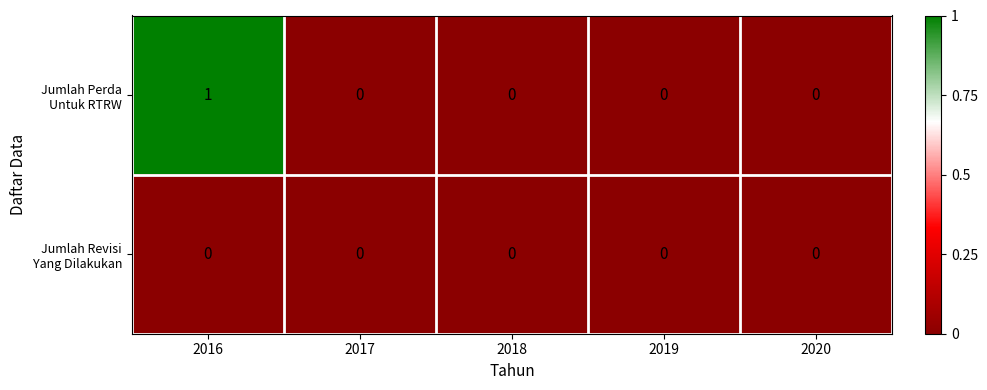

Which label corresponds to the largest value in the chart?

2016